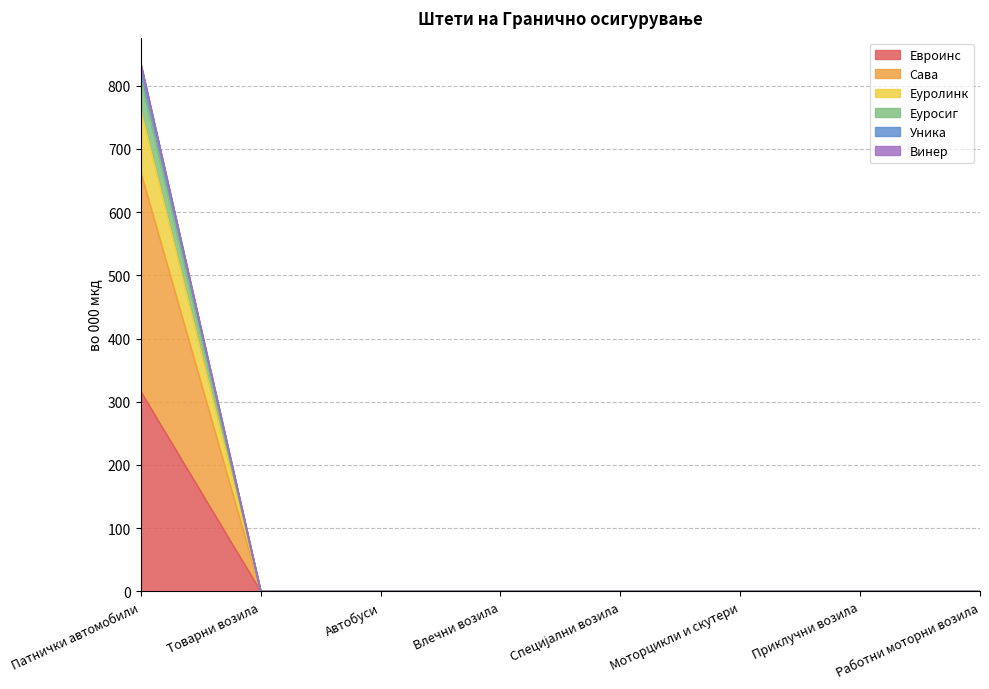

What is the difference between the maximum and minimum values in the Евроинс series?

316